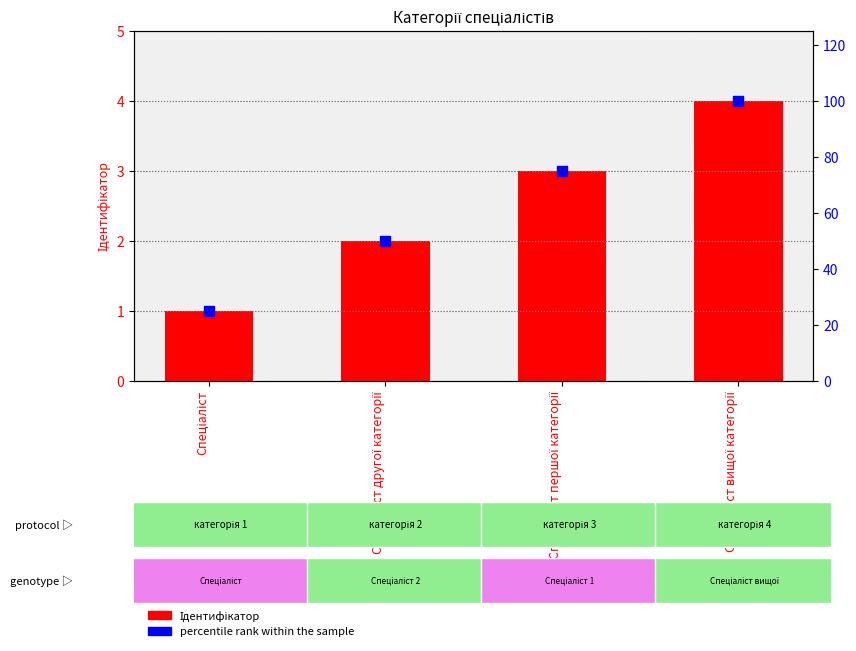

Which series has the widest spread of Y values?

percentile rank within the sample